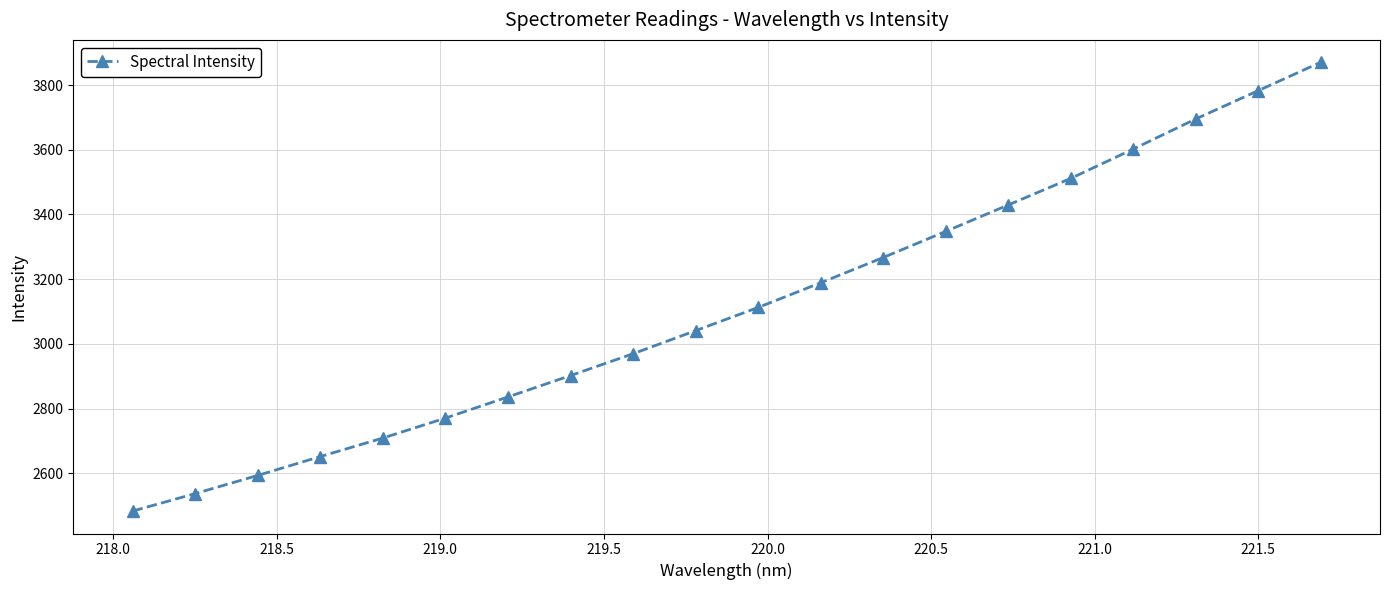

What is the difference between the second highest and minimum values?

1299.9